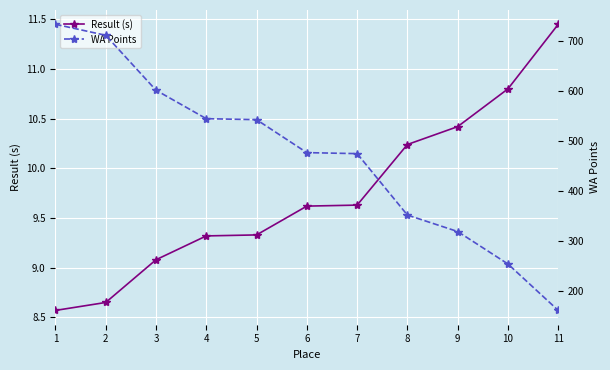

True or false: Result (s) and WA Points cross at least once.

False